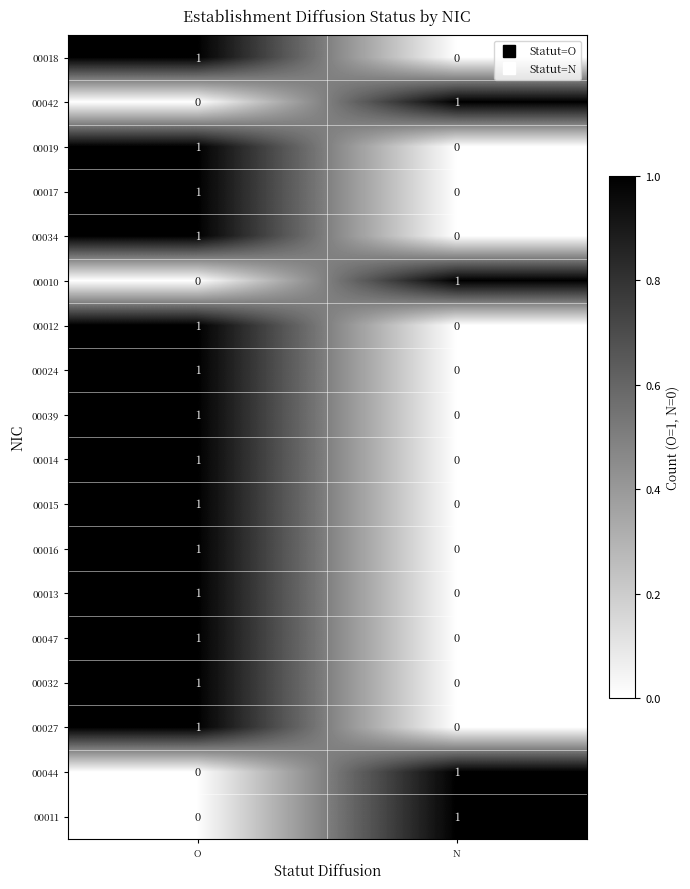

Which category has the lowest value in the 00019 series?

N